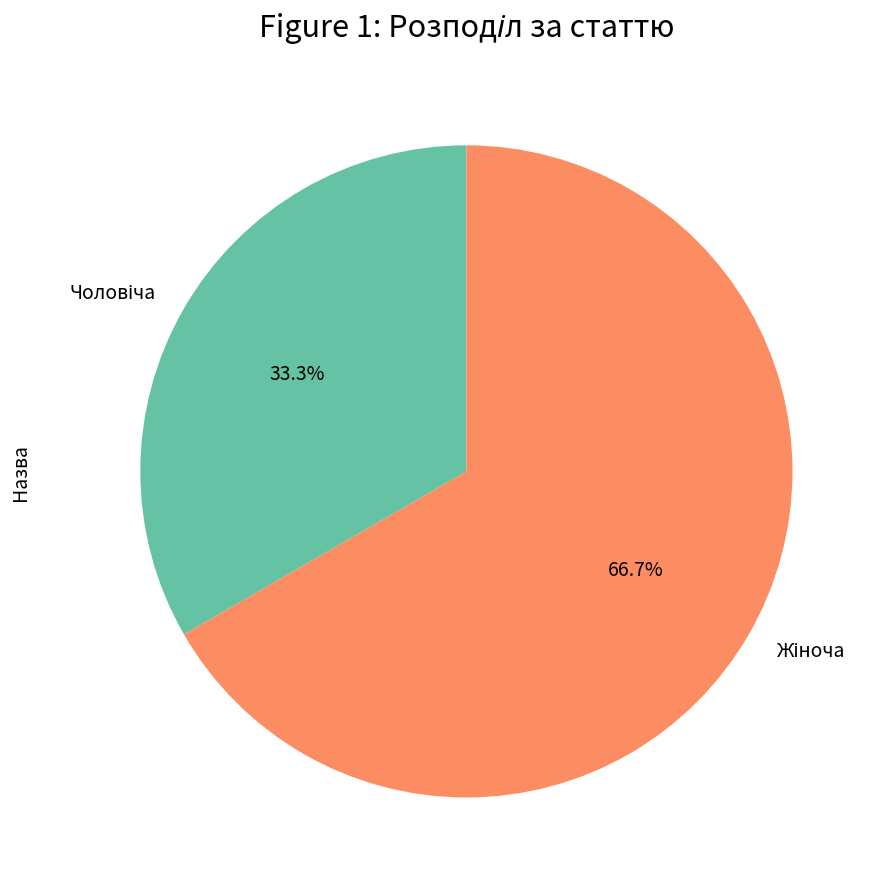

Is there any slice that represents more than half of the pie?

Yes